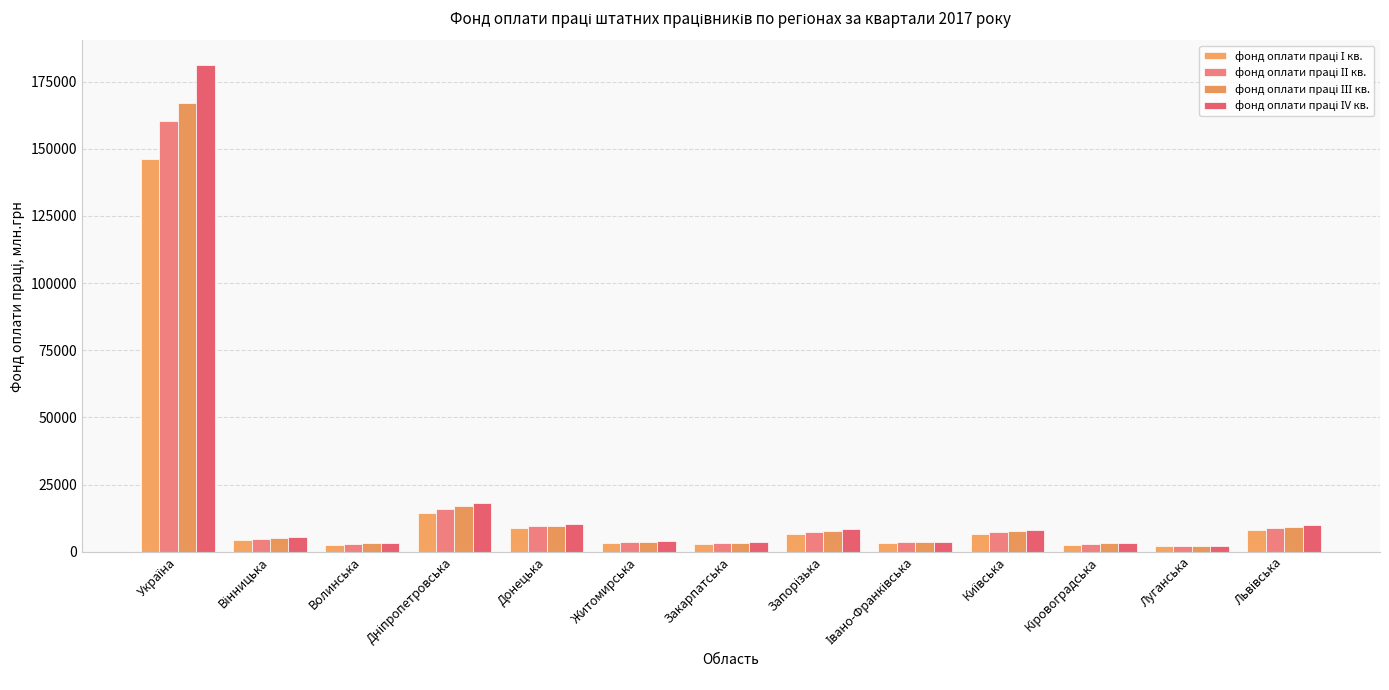

List the series in order of their overall mean, highest first.

фонд оплати праці ІV кв., фонд оплати праці ІІІ кв., фонд оплати праці ІІ кв., фонд оплати праці І кв.